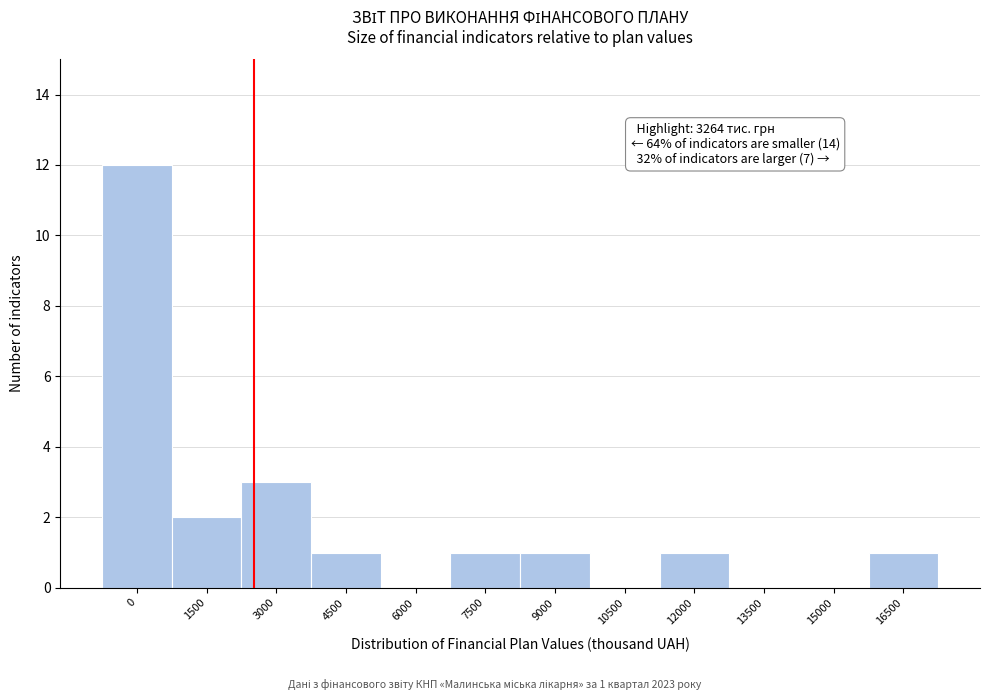

Reading left to right, transcribe all the data shown in this chart.

0=12	1500=2	3000=3	4500=1	6000=0	7500=1	9000=1	10500=0	12000=1	13500=0	15000=0	16500=1